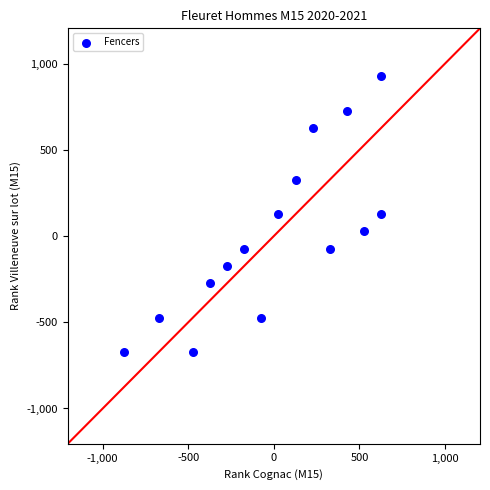

What is the range of X values (max minus min)?

1500.0